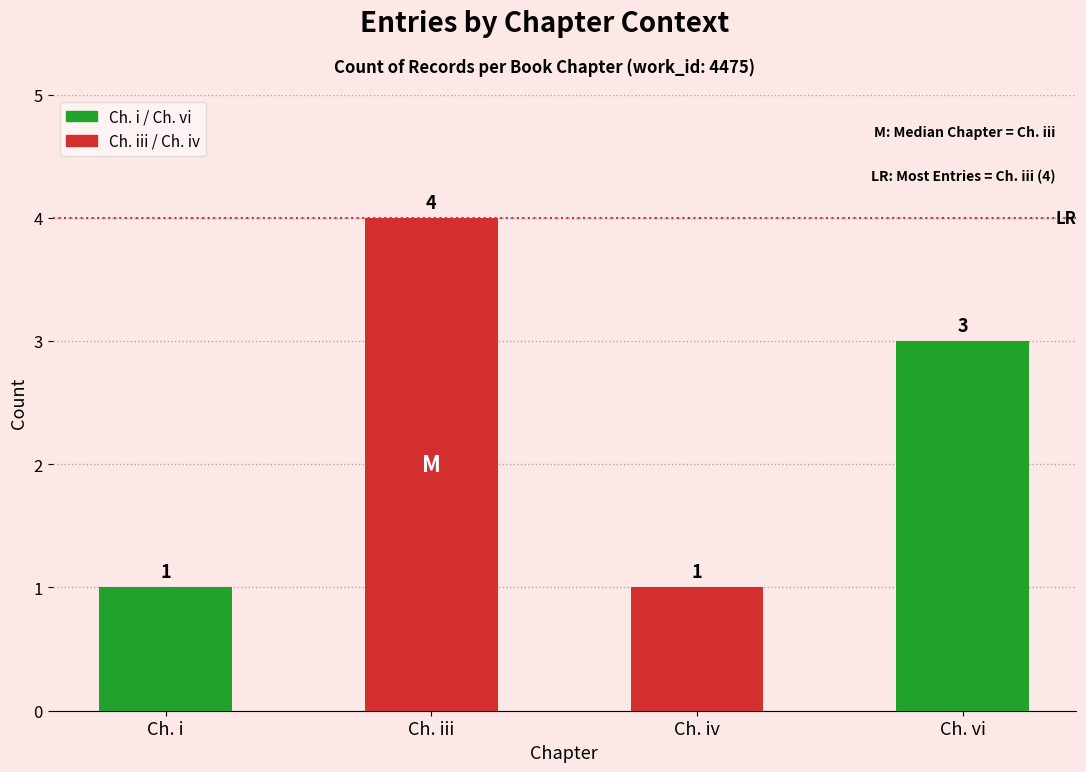

At which label does the data first exceed 3?

Ch. iii